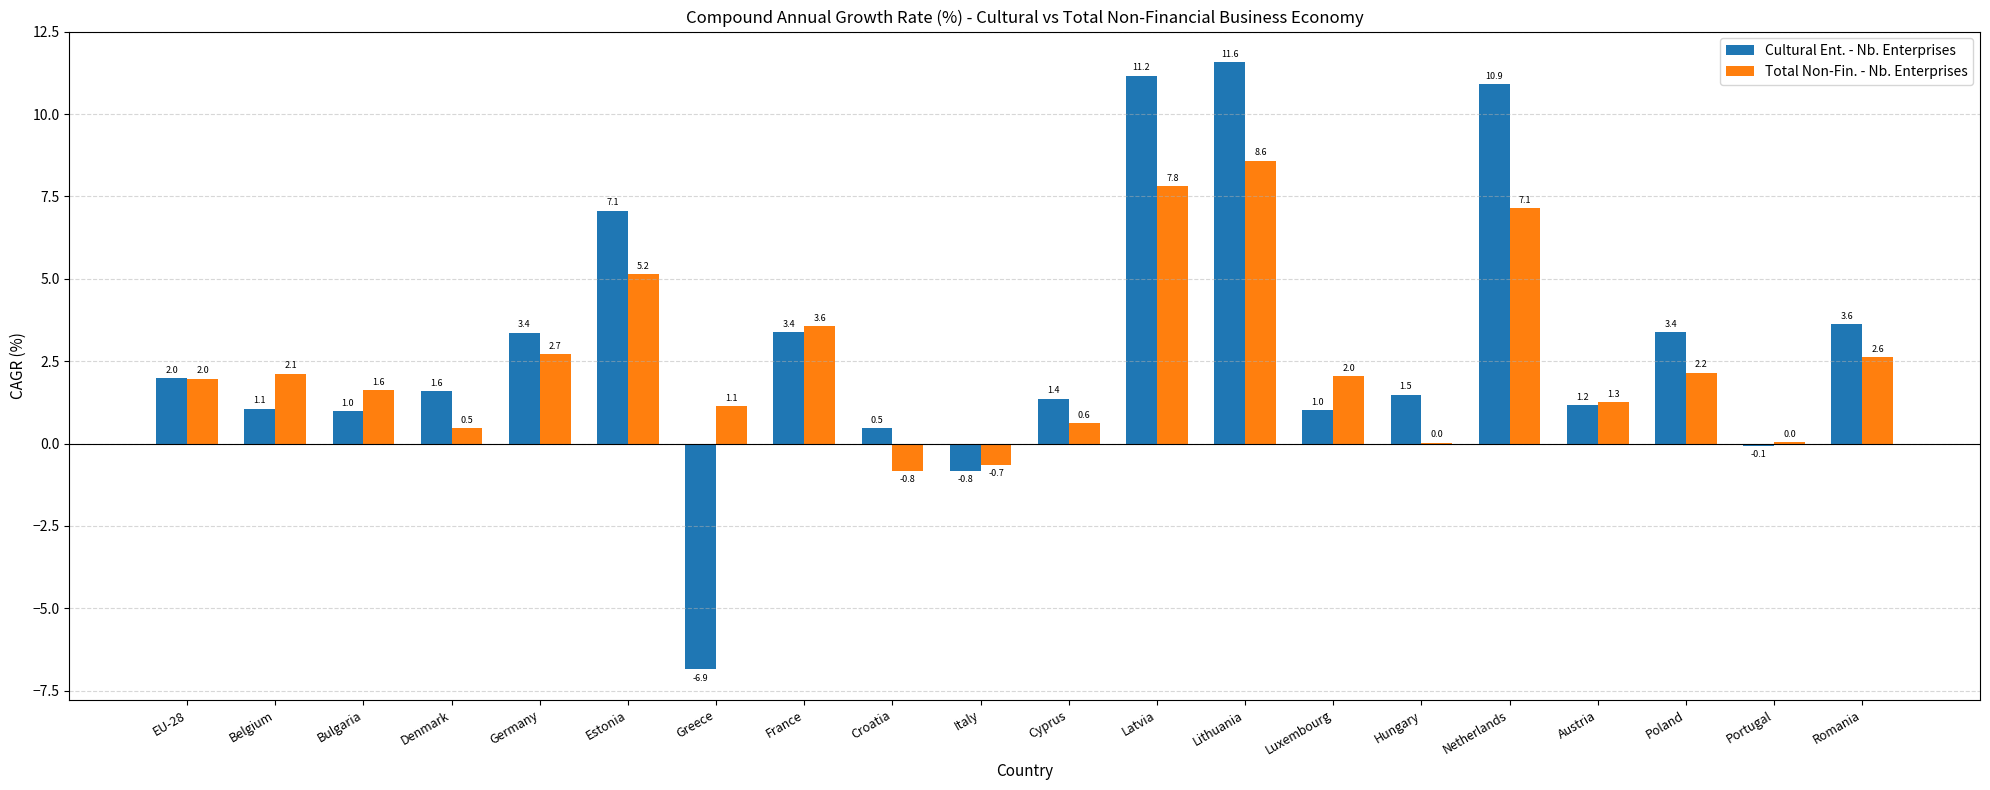

The Total Non-Fin. - Nb. Enterprises series shows 4.1 at Latvia. True or false?

False